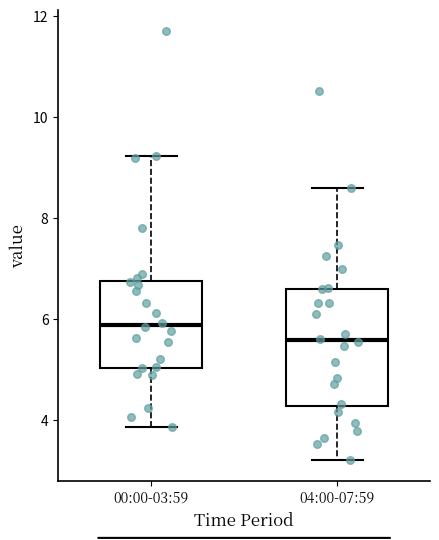

Reading left to right, read every box against the y-axis: the position of its median line, the range the box covers, and the ends of its whiskers. The values are not printed on the chart, so give them approximately, as read against the axis.

00:00-03:59: median 5.8, box 5.0 to 6.8, whiskers 3.8 to 9.2
04:00-07:59: median 5.6, box 4.2 to 6.6, whiskers 3.2 to 8.6